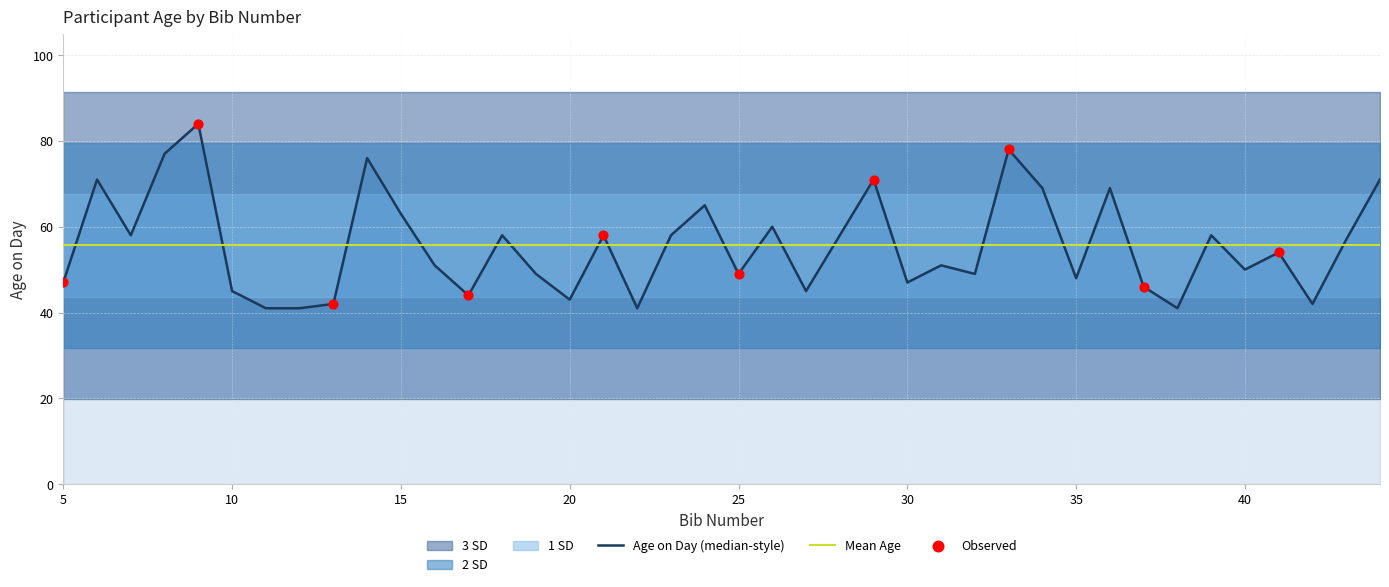

What is the change in value from 7 to 41?

-4